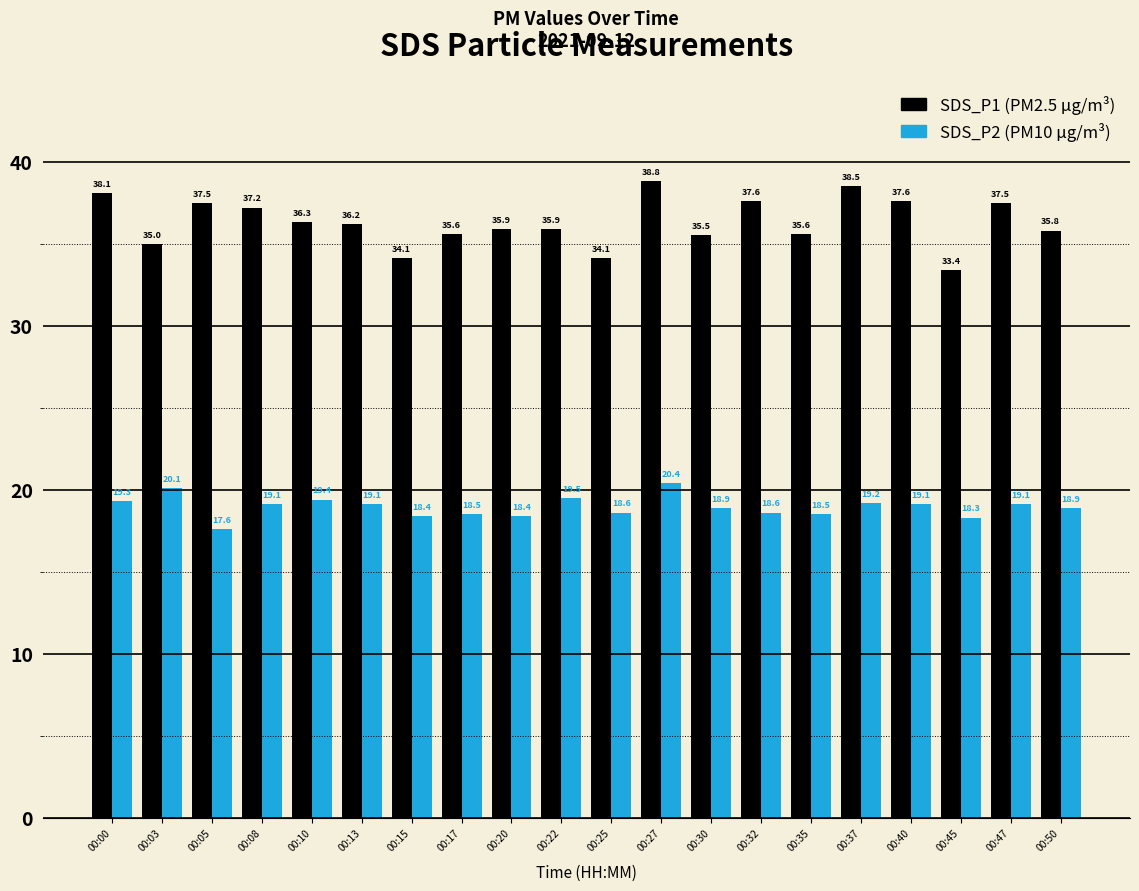

What is the spread (max minus min) of values at 00:50?

16.9